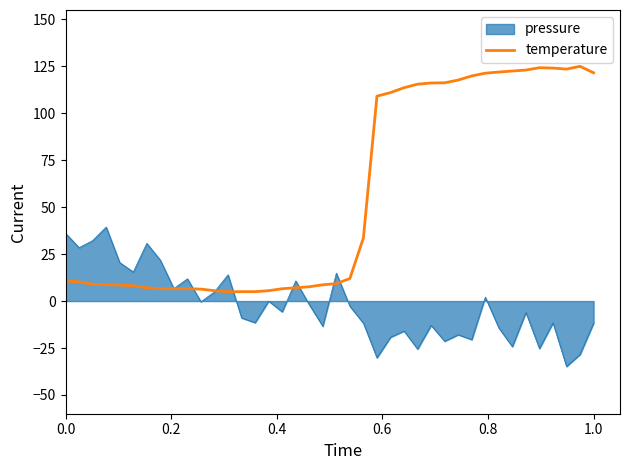

Rank the series by their average value, from lowest to highest.

pressure, temperature